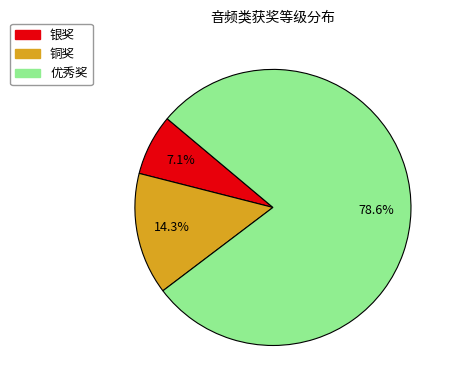

The 铜奖 slice represents 14% of the pie. True or false?

True